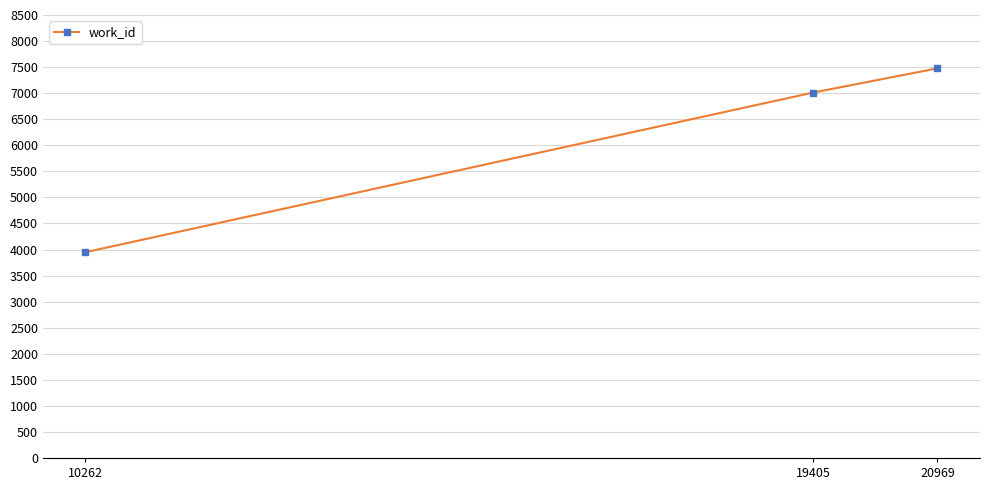

What is the change in value from 19405 to 20969?

+465